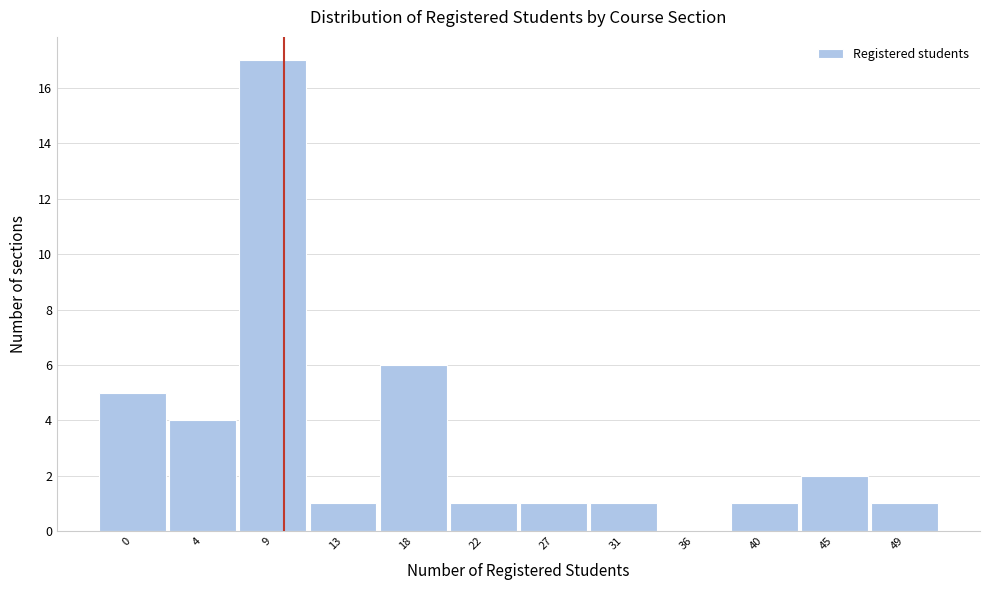

Reading right to left, transcribe all the data shown in this chart.

49=1	45=2	40=1	36=0	31=1	27=1	22=1	18=6	13=1	9=17	4=4	0=5